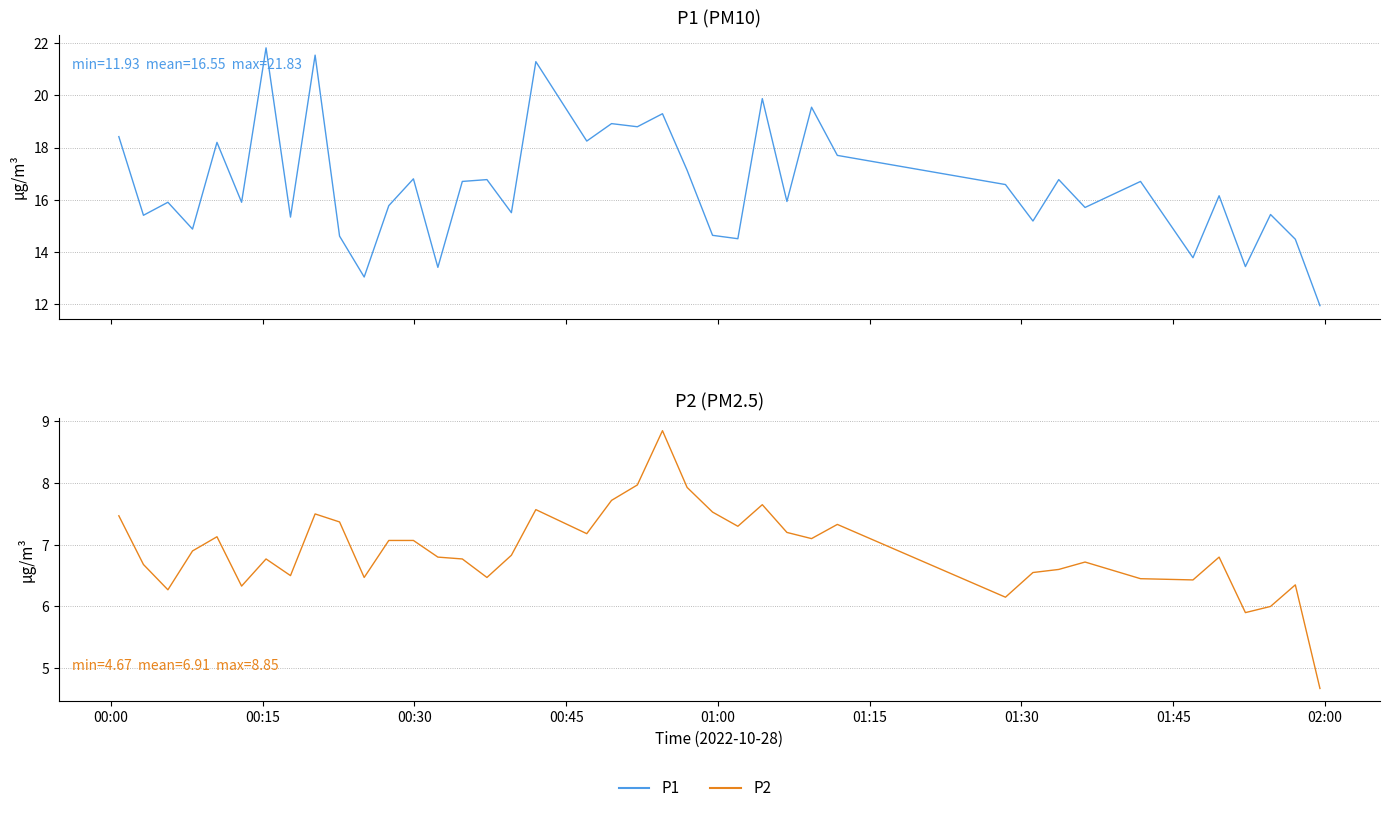

Does the chart have visible grid lines?

Yes